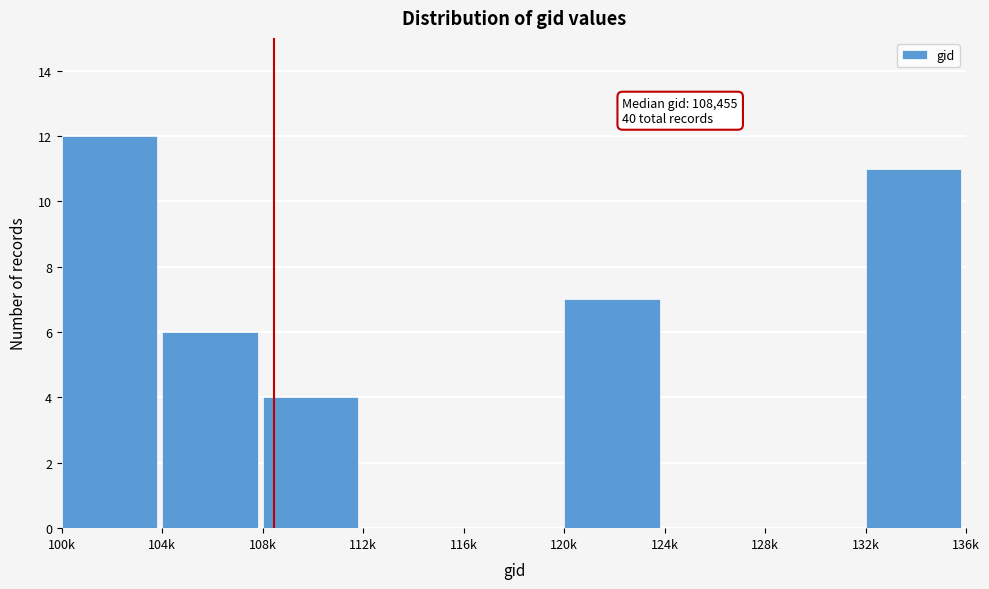

Reading left to right, transcribe all the data shown in this chart.

100k=12	104k=6	108k=4	112k=0	116k=0	120k=7	124k=0	128k=0	132k=11